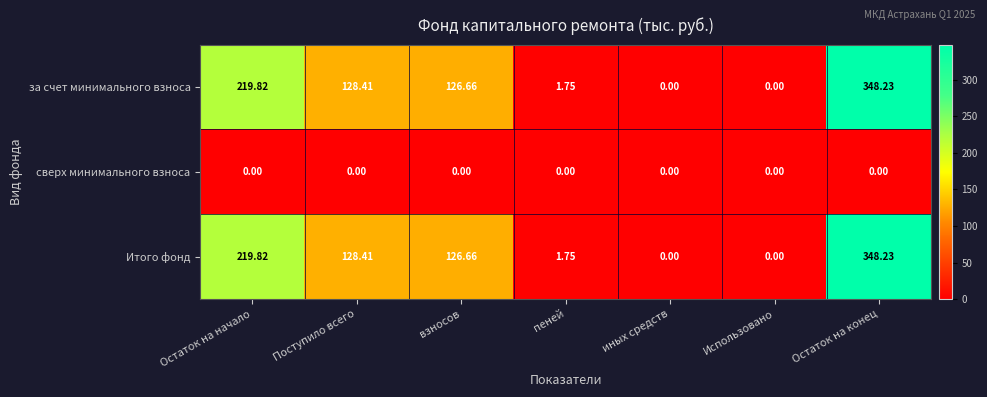

How many categories are shown in the chart?

7